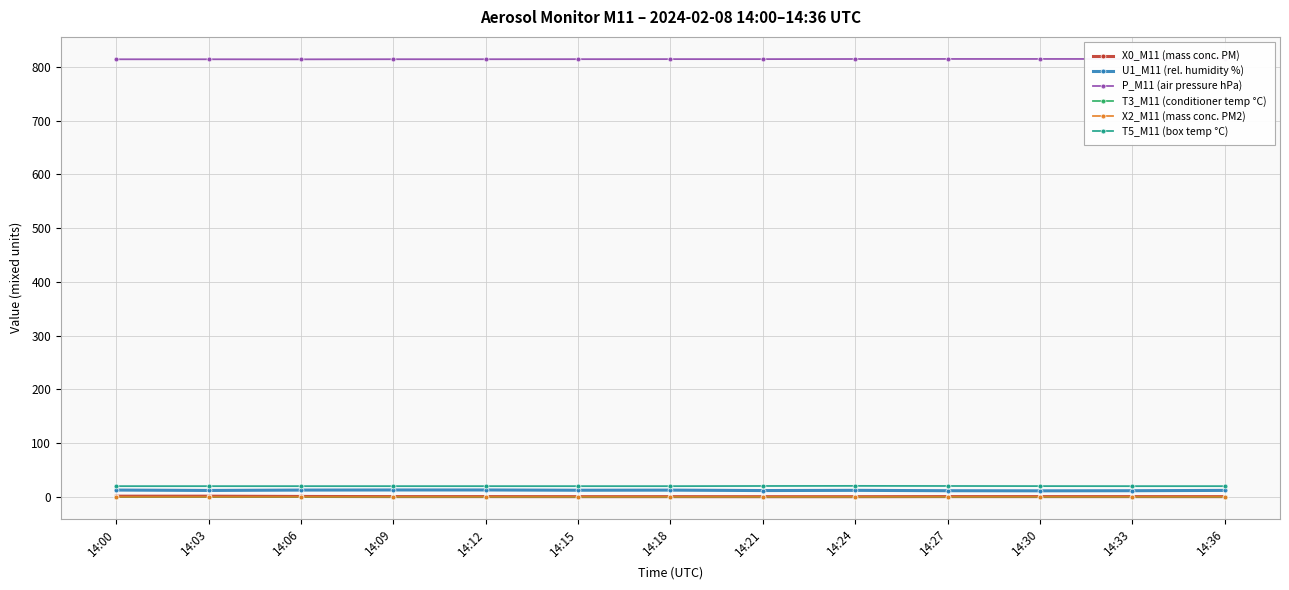

Rank the series by their maximum value, from lowest to highest.

T3_M11 (conditioner temp °C), X2_M11 (mass conc. PM2), X0_M11 (mass conc. PM), U1_M11 (rel. humidity %), T5_M11 (box temp °C), P_M11 (air pressure hPa)